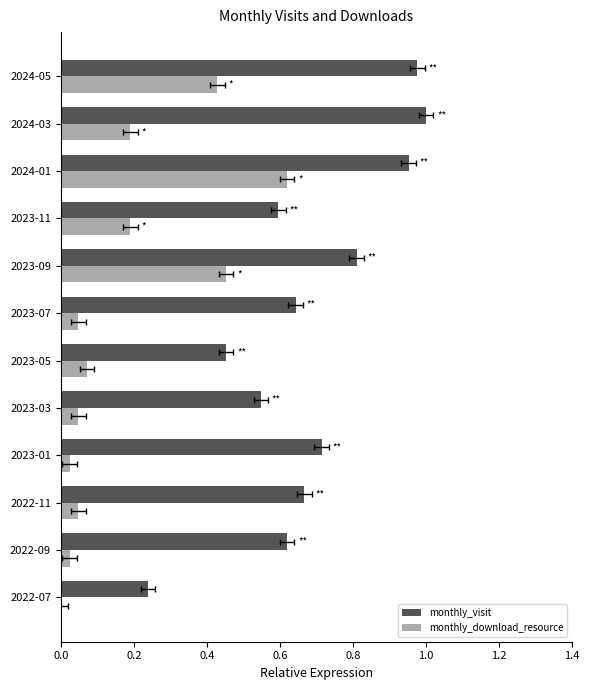

Rank the series by their maximum value, from highest to lowest.

monthly_visit, monthly_download_resource